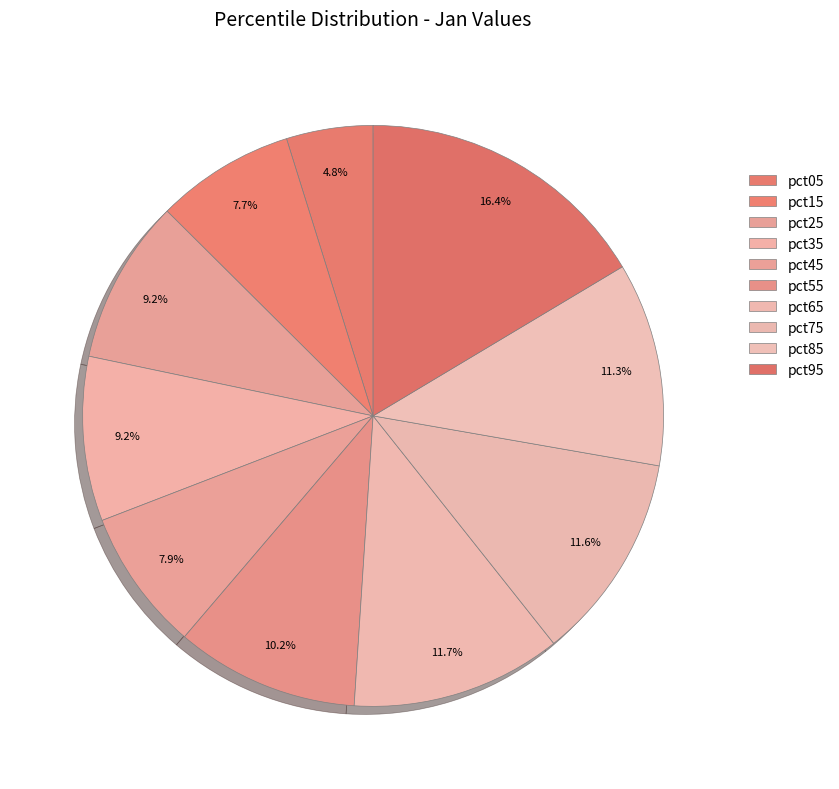

Between pct55 and pct35, which is larger?

pct55